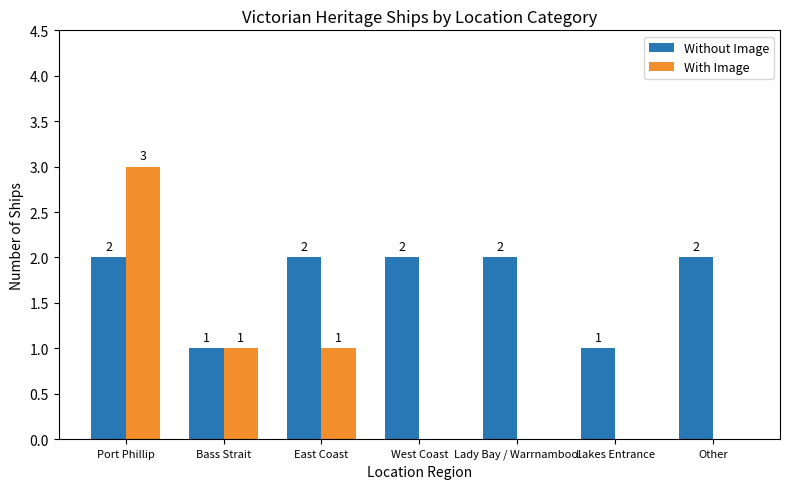

Count the Without Image values in the range 1 to 2.

7